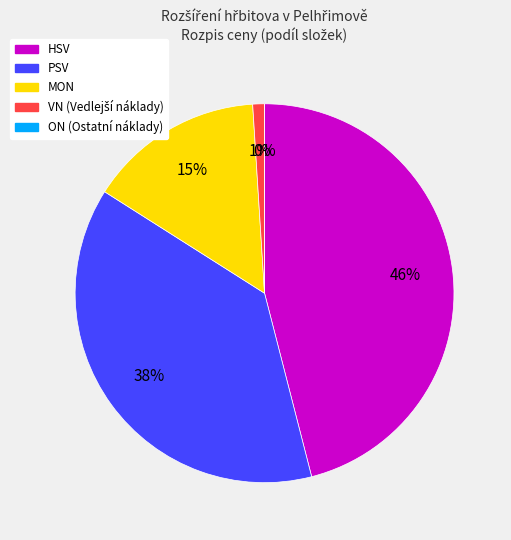

How many slices are in this pie chart?

5